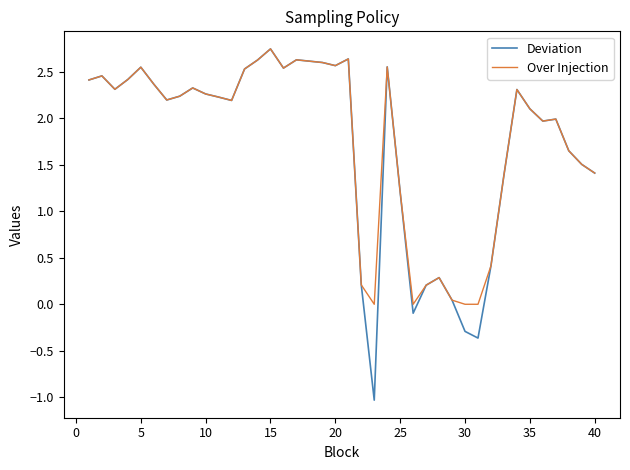

Which series has the widest spread of values?

Deviation